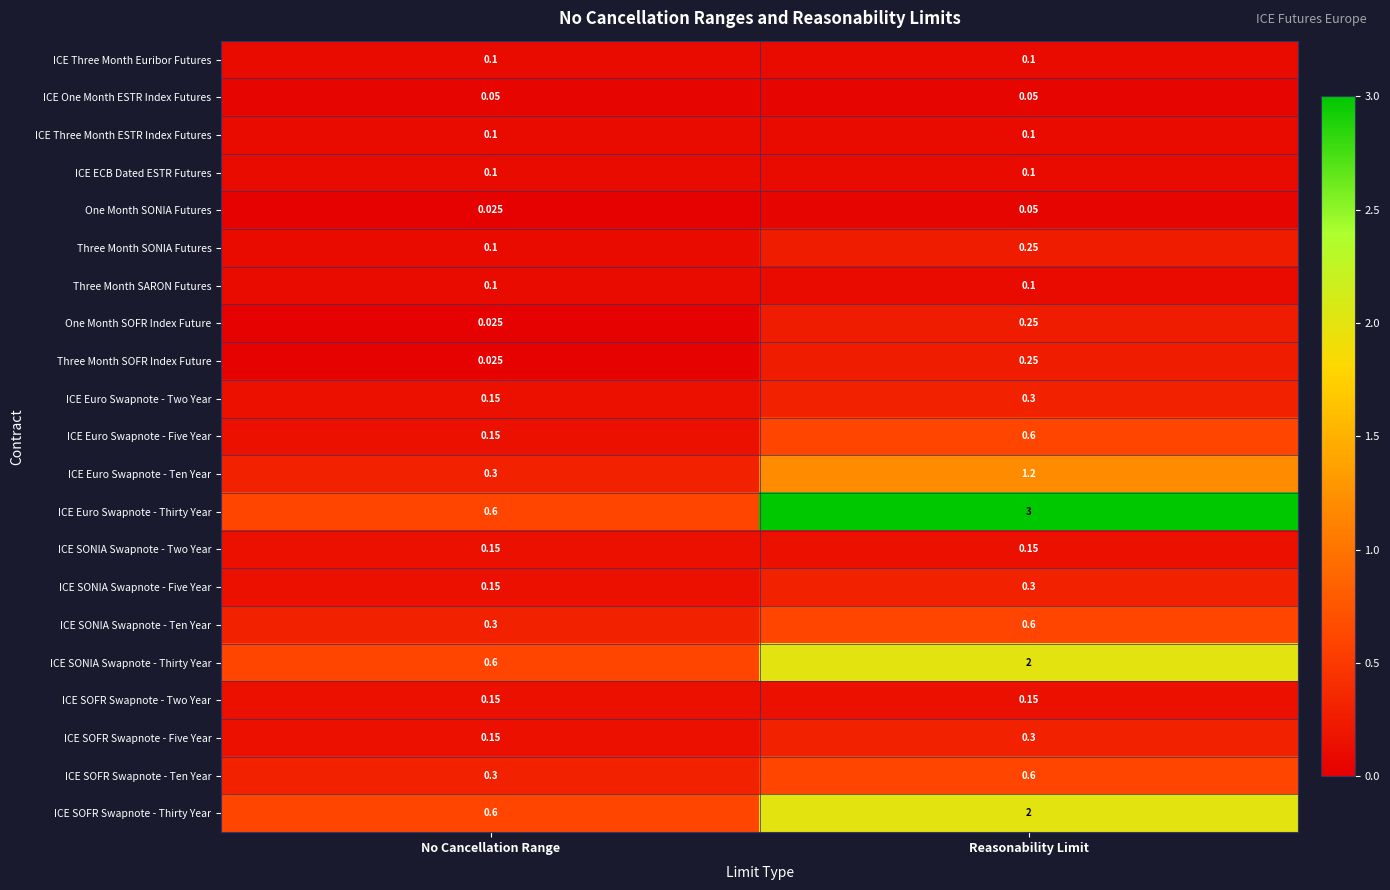

Between No Cancellation Range and Reasonability Limit, which series saw the biggest shift?

ICE Euro Swapnote - Thirty Year